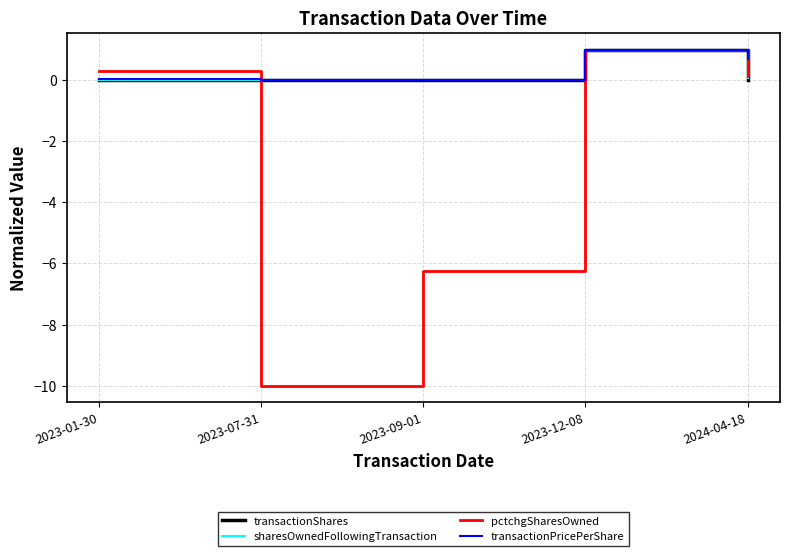

What are all the series names shown in the legend?

transactionShares, sharesOwnedFollowingTransaction, pctchgSharesOwned, transactionPricePerShare